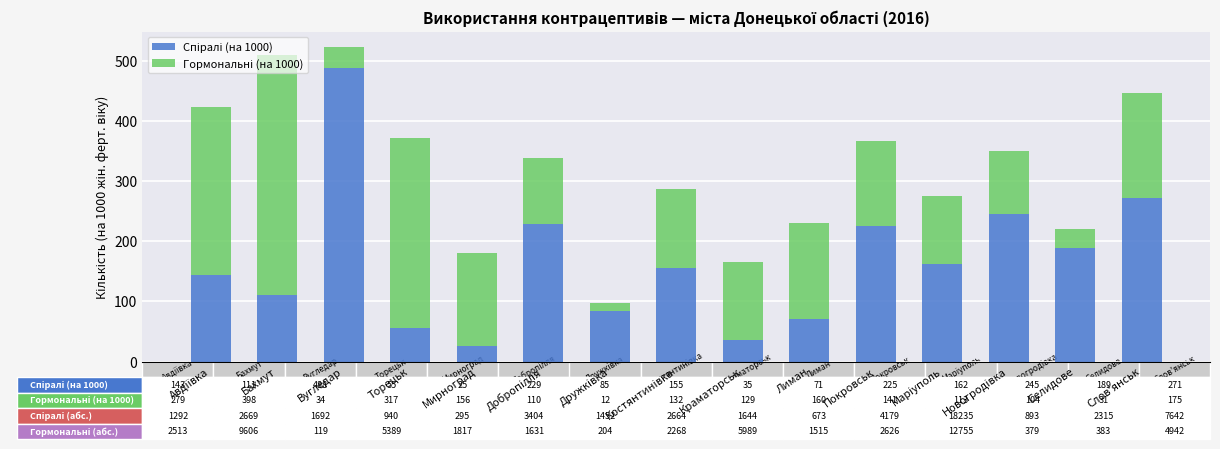

Between Вугледар and Костянтинiвка, which is larger?

Вугледар